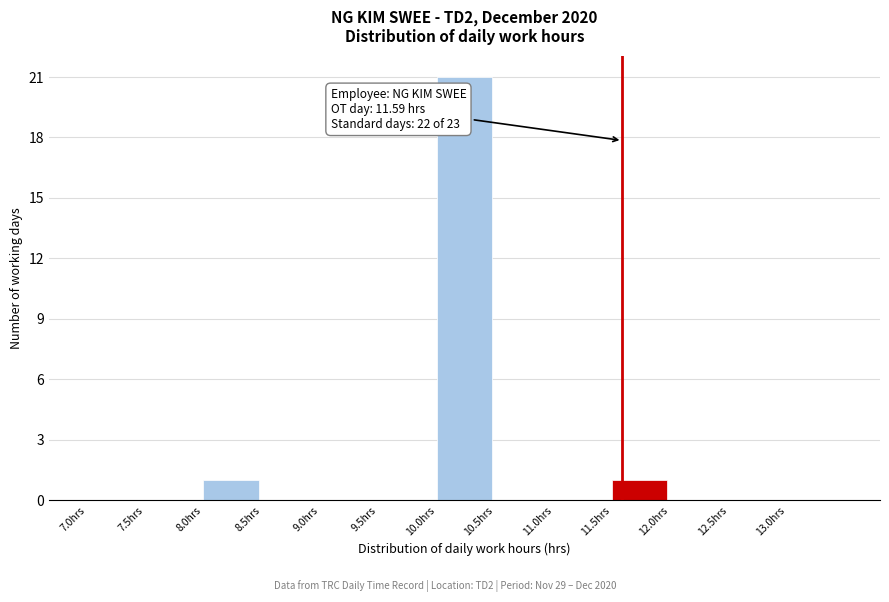

Over which range of the x-axis is the bar tallest?

10.0 to 10.5